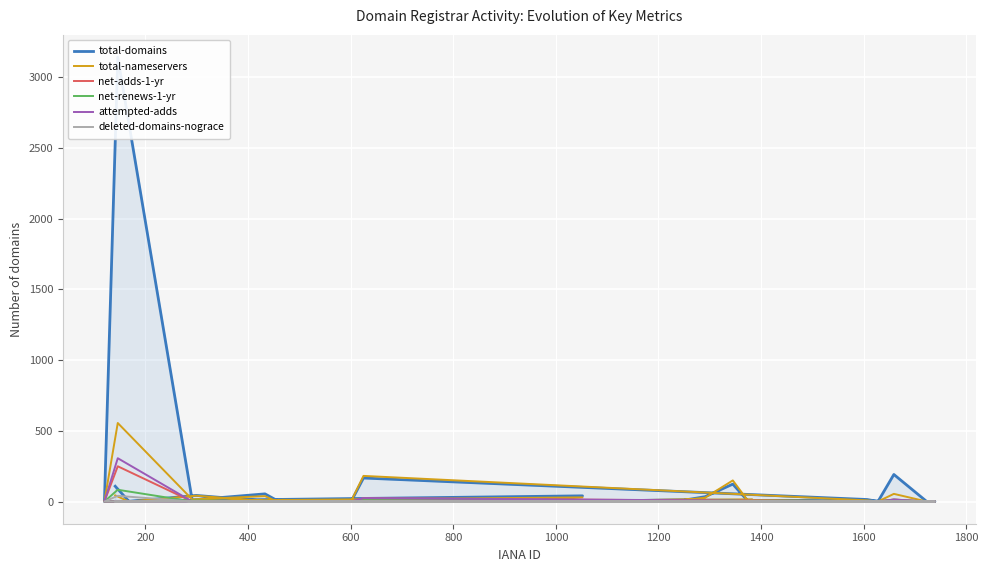

Which series has the widest spread of values?

total-domains